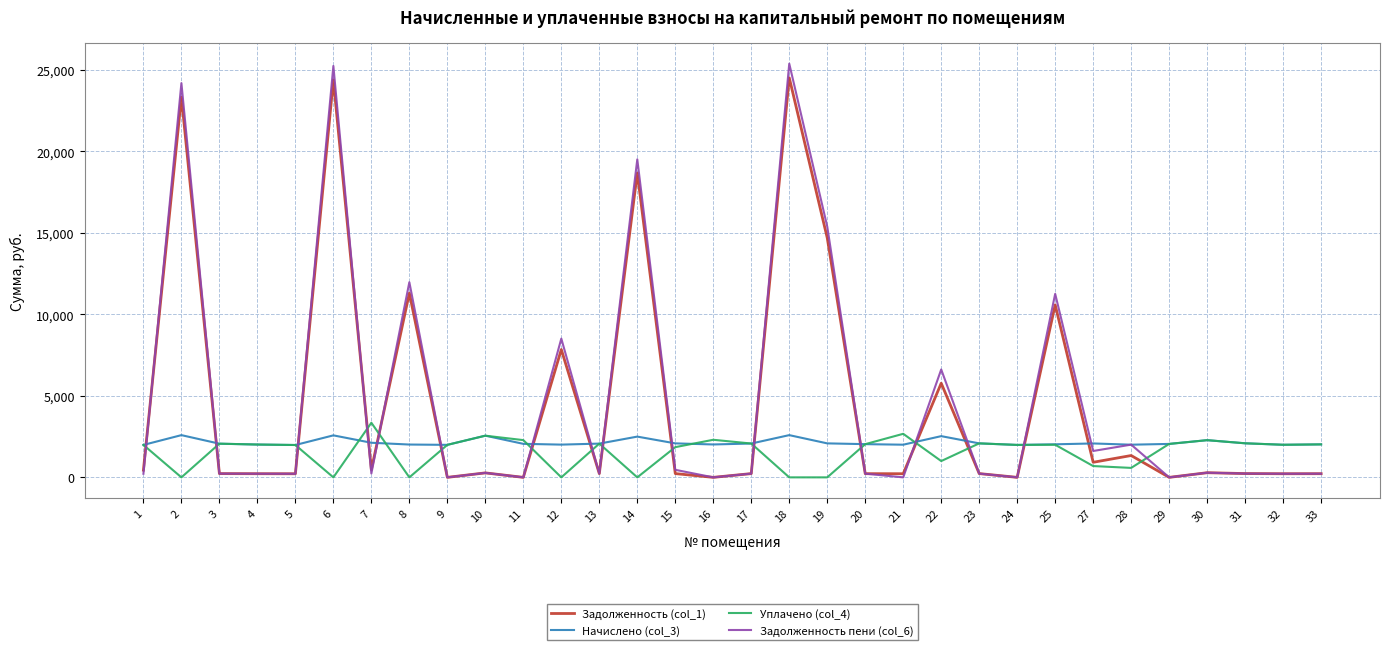

Which series has the largest range (max minus min)?

Задолженность пени (col_6)